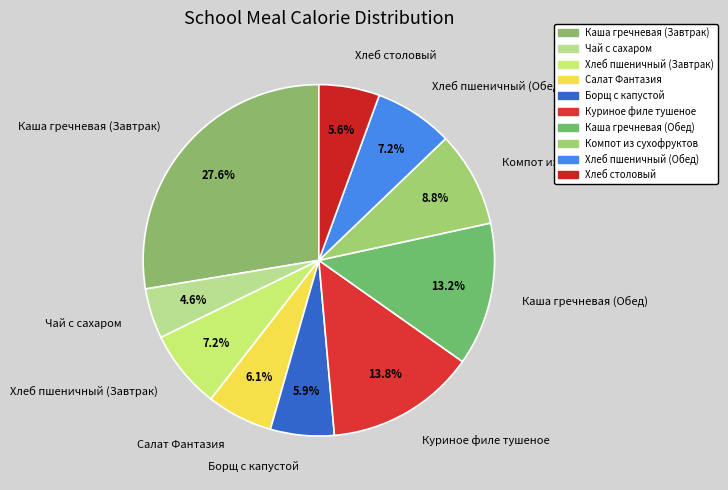

Approximately how many times larger is the value at Хлеб пшеничный (Обед) compared to Хлеб пшеничный (Завтрак)?

1.0